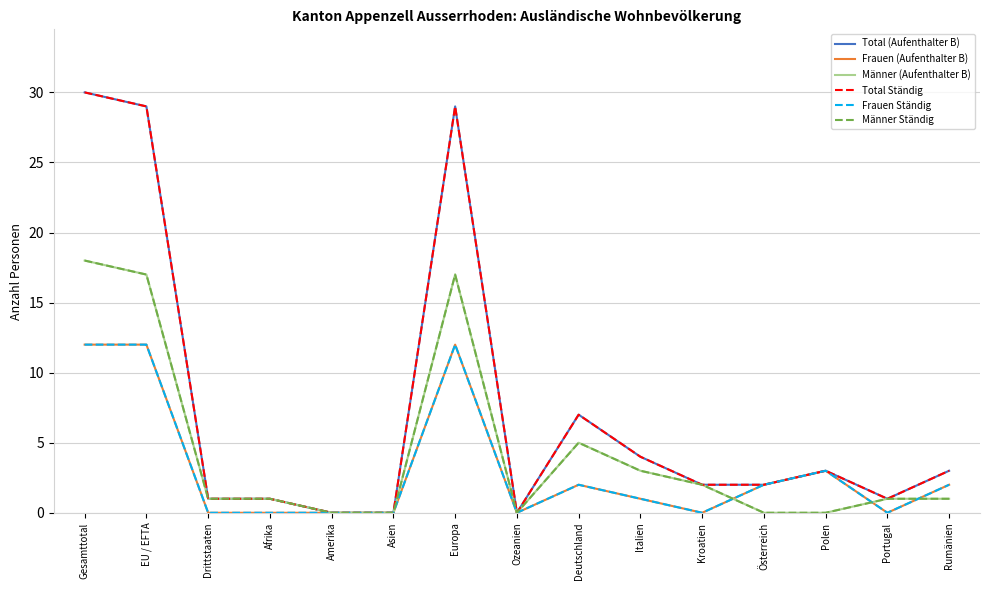

Is this an area chart (filled region under the line)?

No